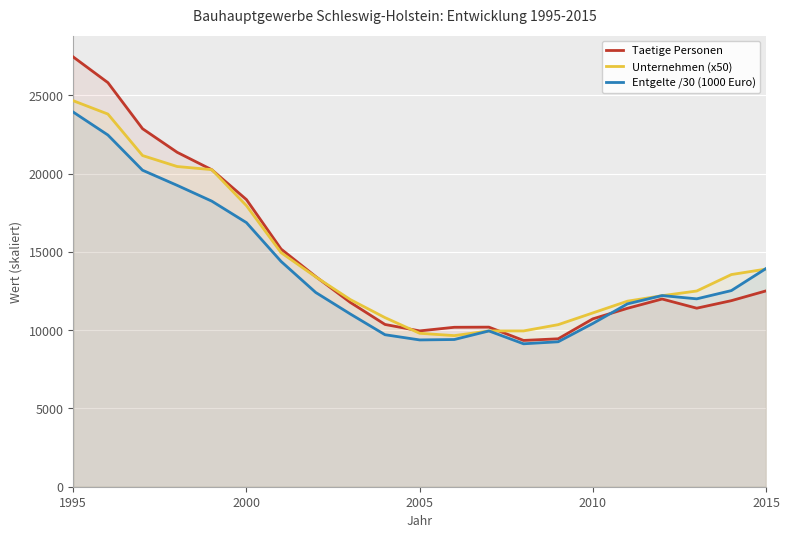

The value of Entgelte /30 (1000 Euro) at 1995 is 23924.1. True or false?

True